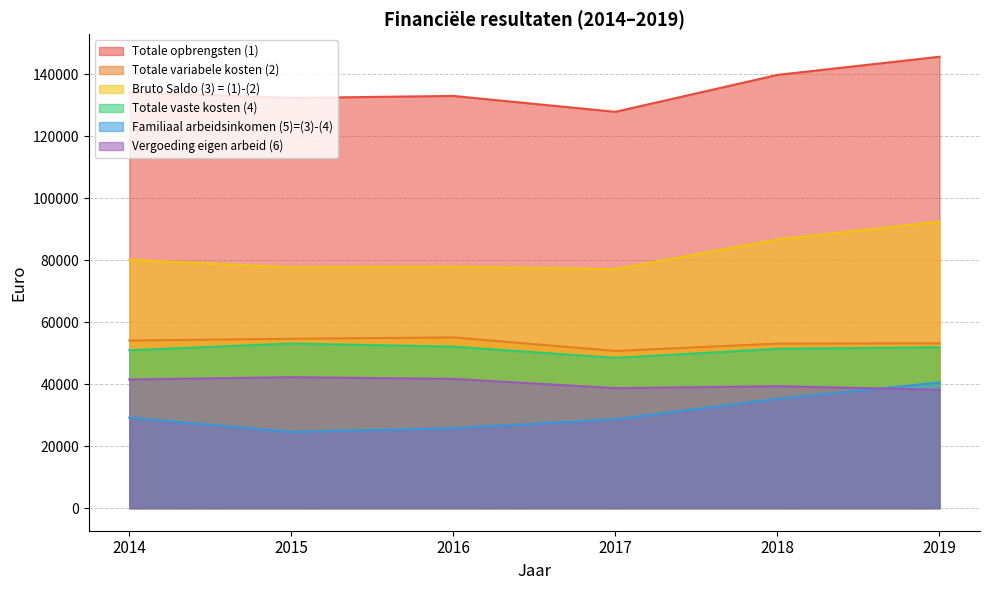

What is the total value across all series at 2015?

384670